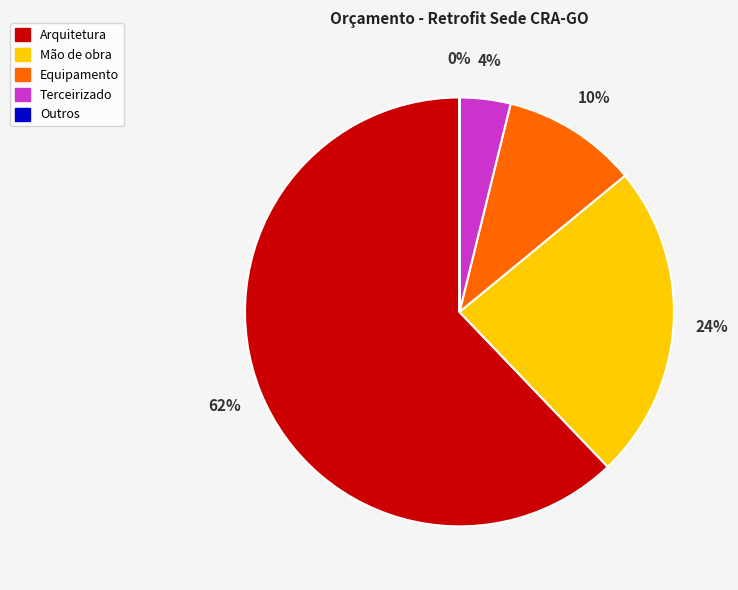

To the nearest percent, what is the difference between the largest and smallest slice percentages?

62%